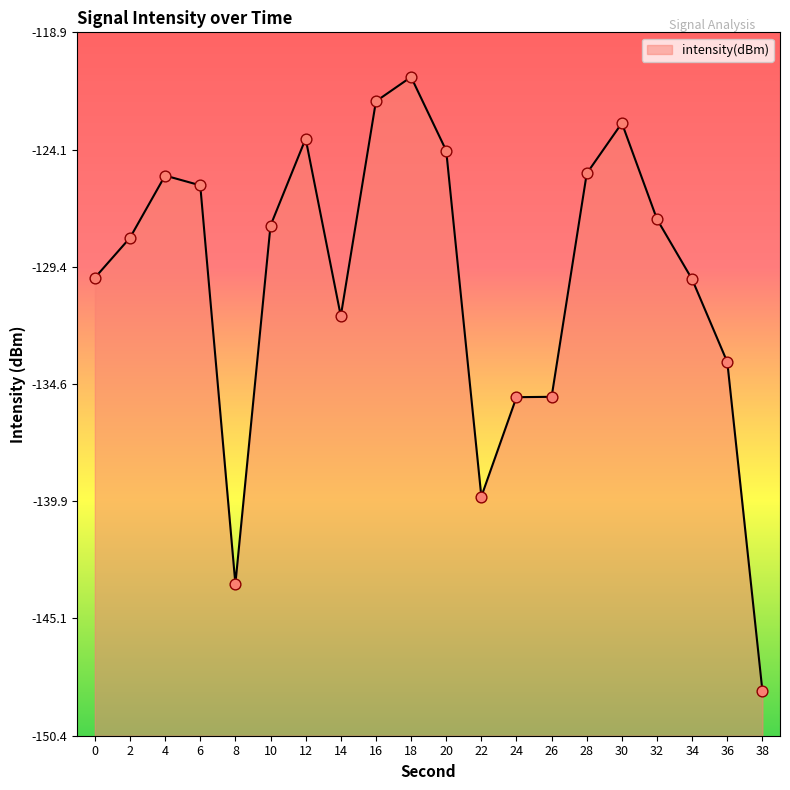

What is the change in value from 8 to 30?

+20.6